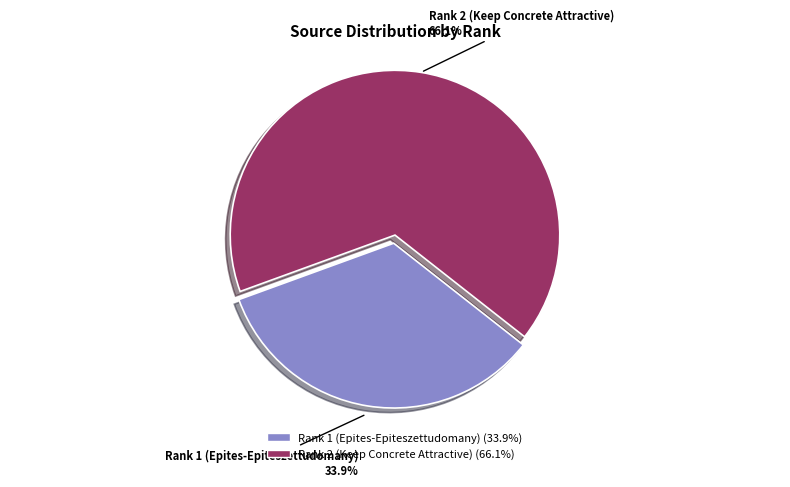

Do Rank 1 (Epites-Epiteszettudomany) and Rank 2 (Keep Concrete Attractive) together represent more than half of the pie?

Yes